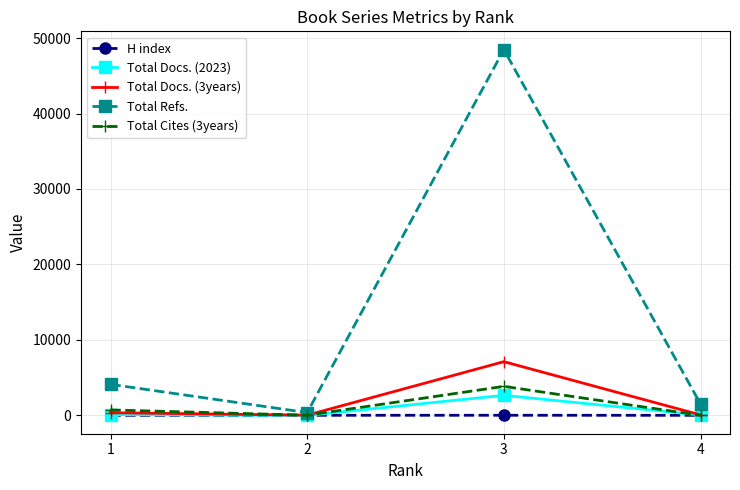

True or false: Total Docs. (3years) has more than 0 interior local peaks.

True